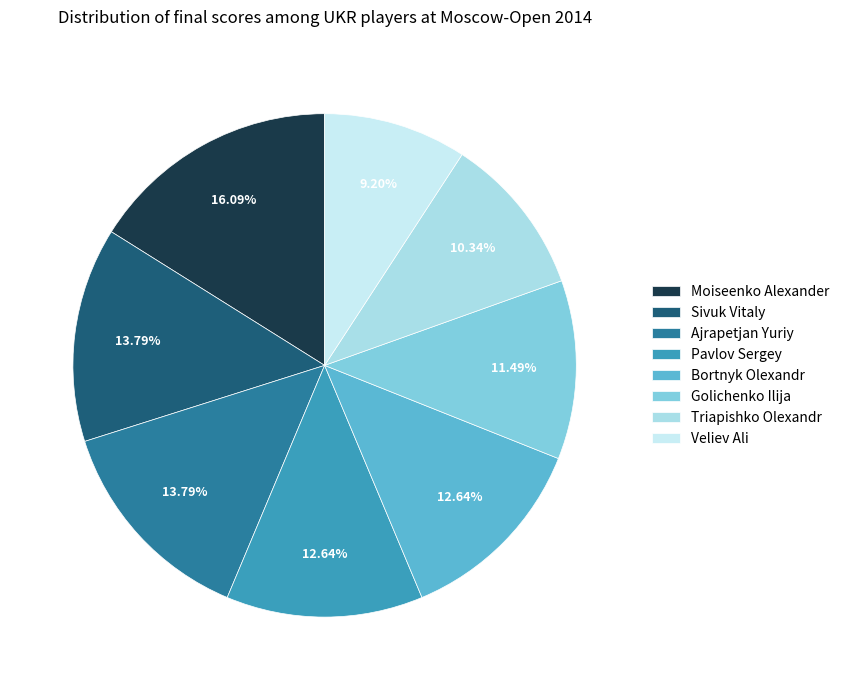

Is Golichenko Ilija the majority of the pie?

No